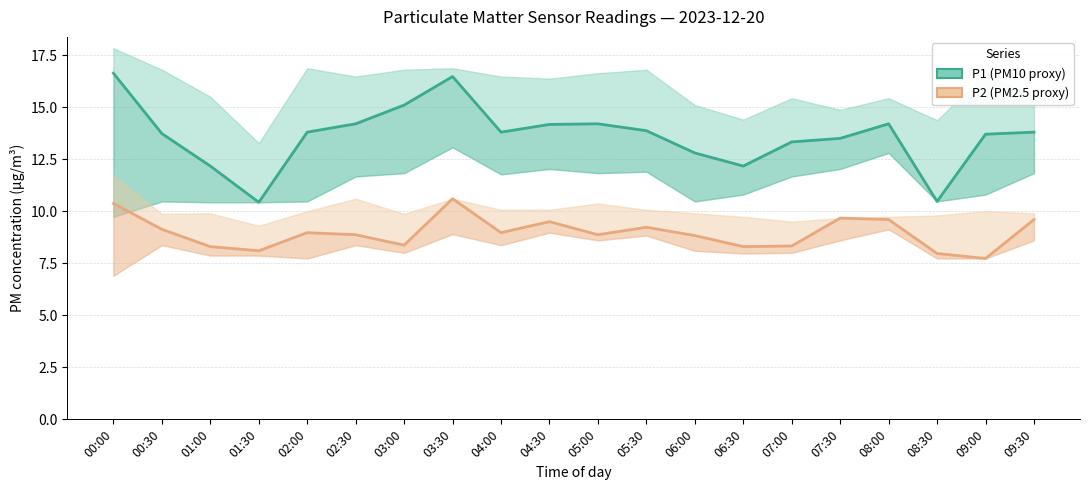

What is the sum of all P2 (PM2.5 proxy) values?

179.3